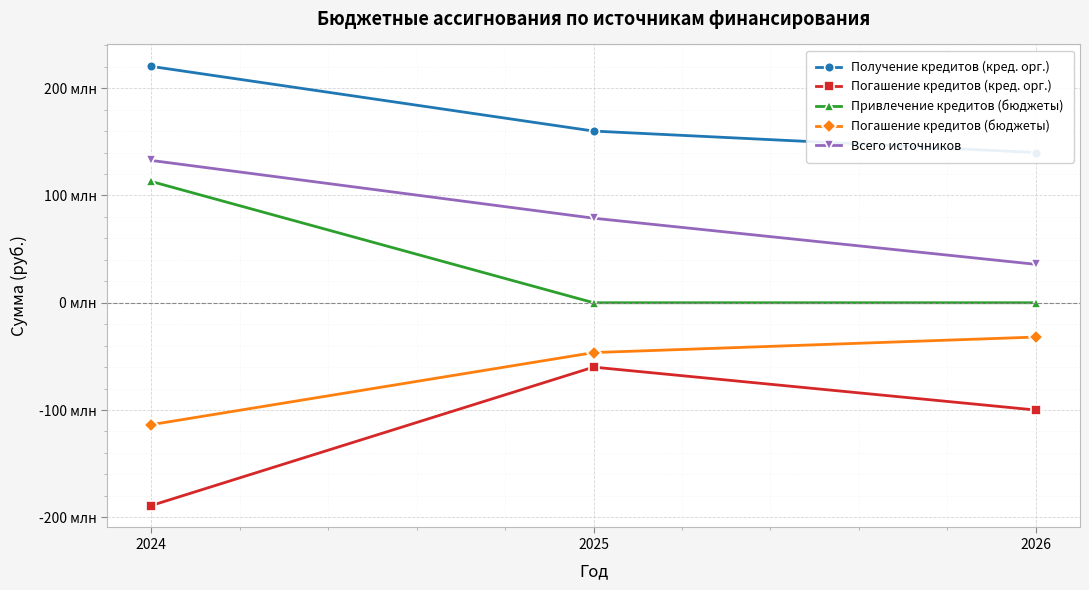

What is the maximum value for Получение кредитов (кред. орг.)?

220272000.0